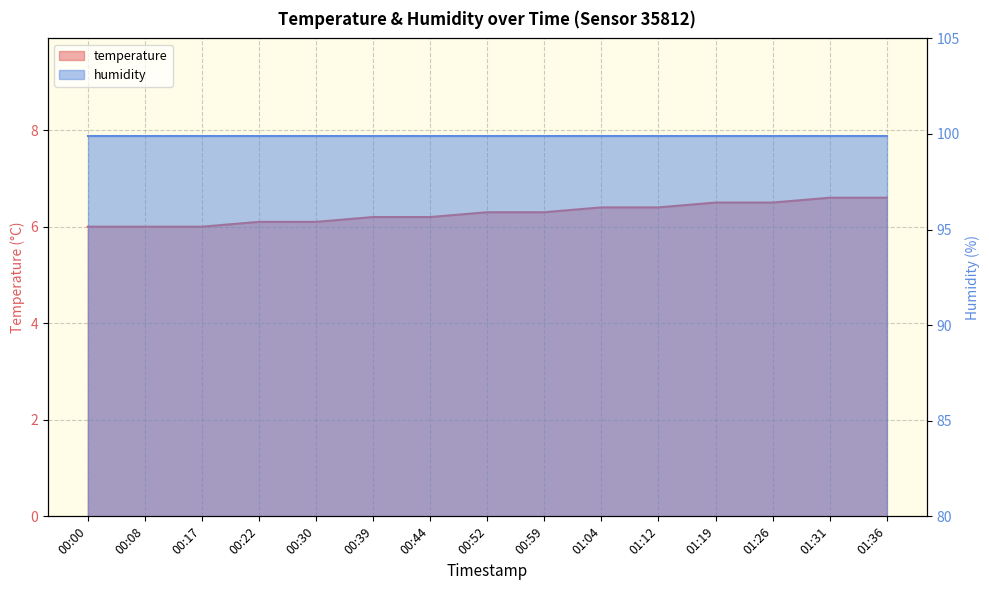

Reading left to right, extract all data points from this chart.

00:00=6.0	00:08=6.0	00:17=6.0	00:22=6.1	00:30=6.1	00:39=6.2	00:44=6.2	00:52=6.3	00:59=6.3	01:04=6.4	01:12=6.4	01:19=6.5	01:26=6.5	01:31=6.6	01:36=6.6